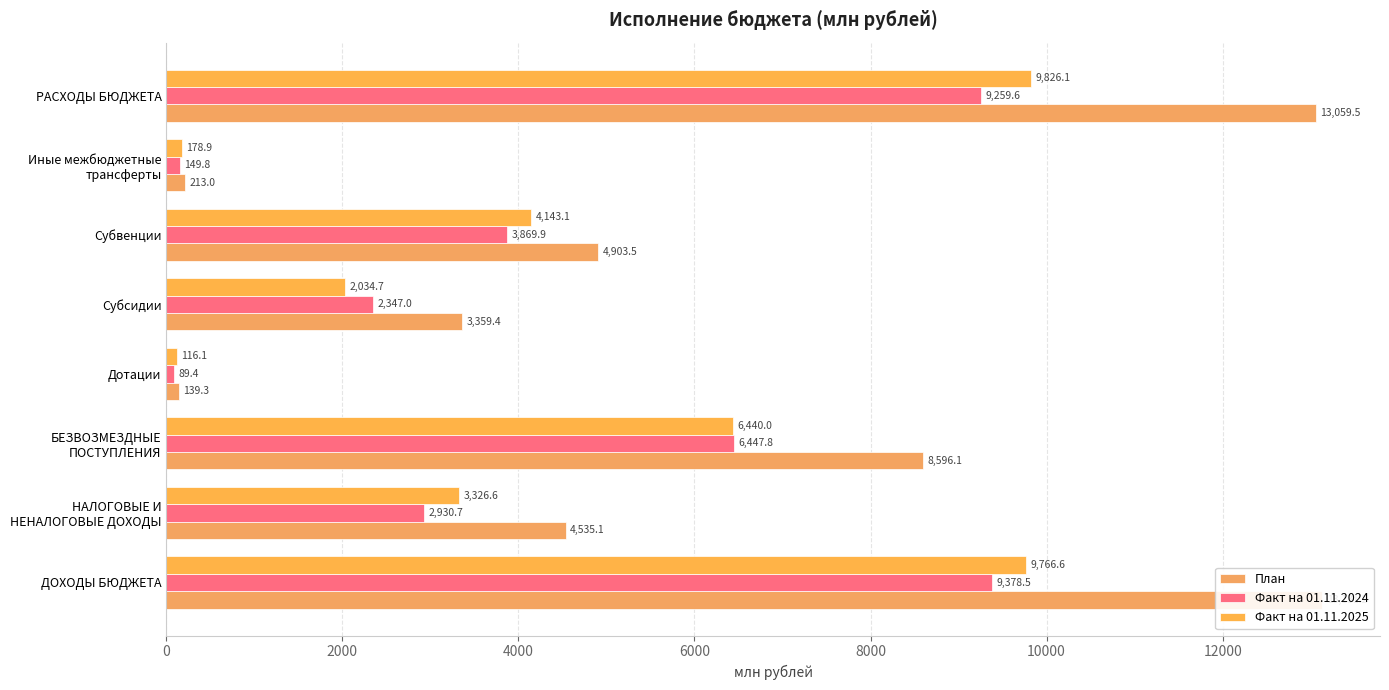

What is the difference between the highest and lowest values at Субвенции?

1033.6